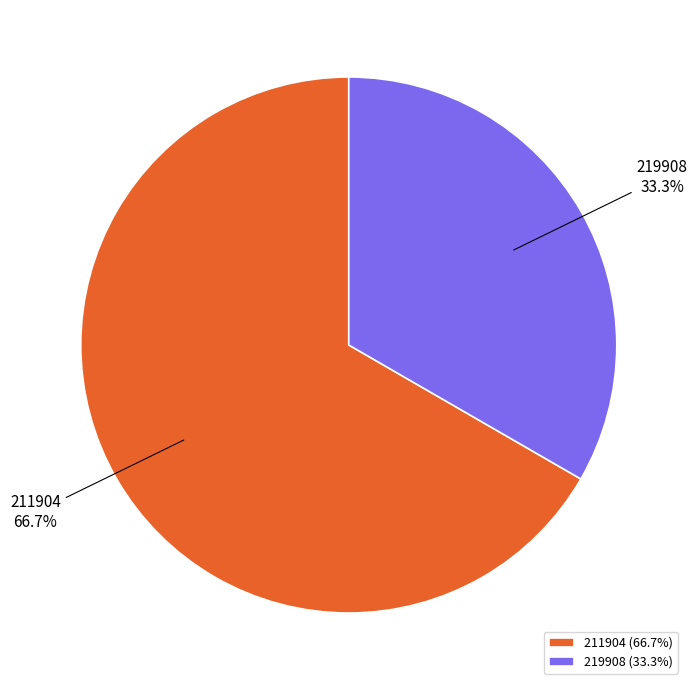

To the nearest percent, what is the combined percentage of 219908 and 211904?

100%